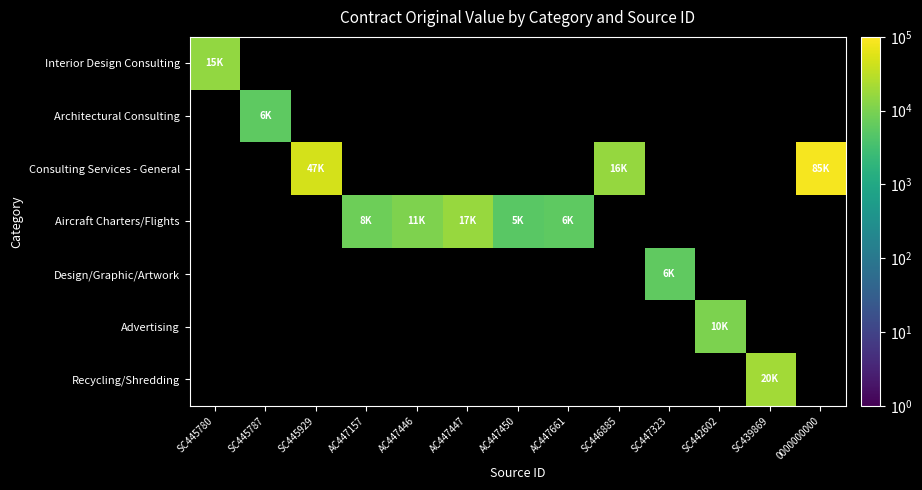

Is the value of Consulting Services - General at AC447447 greater than the value of Aircraft Charters/Flights at AC447157?

No